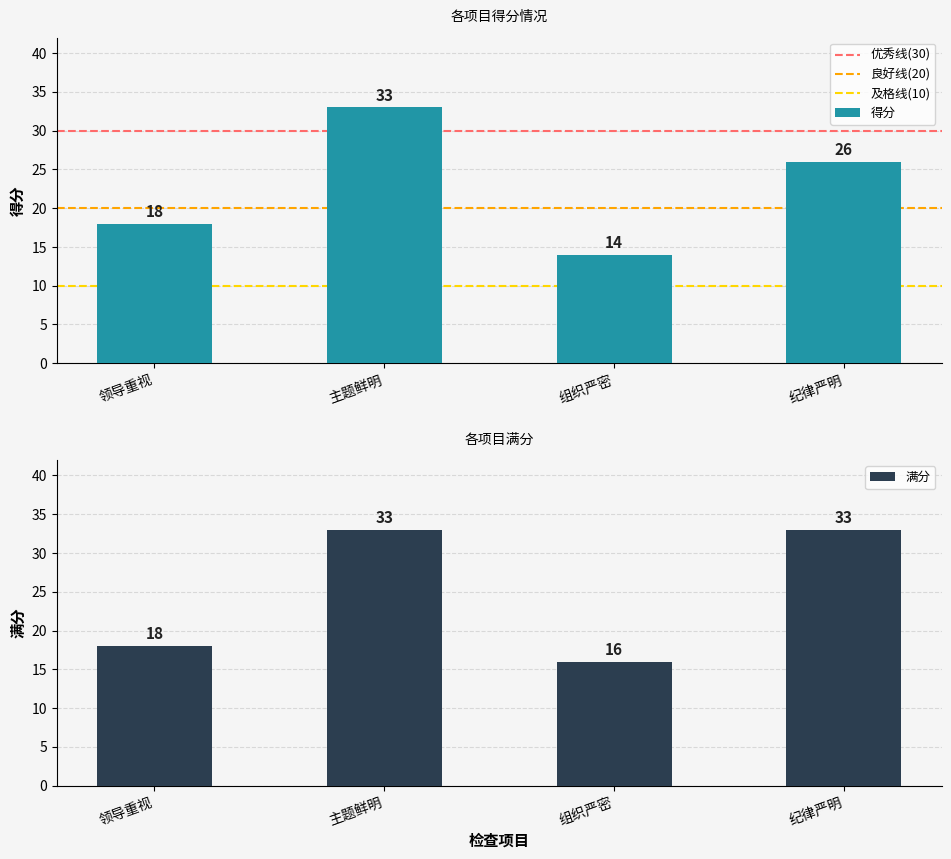

Reading left to right, list all the values displayed in this chart.

得分: 领导重视=18	主题鲜明=33	组织严密=14	纪律严明=26
满分: 领导重视=18	主题鲜明=33	组织严密=16	纪律严明=33